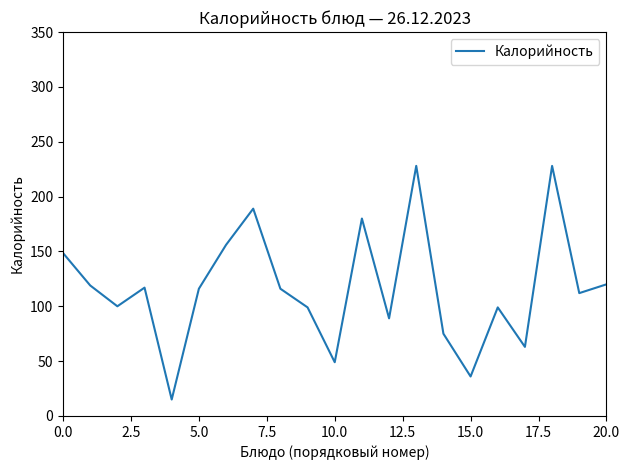

What is the difference between the maximum and minimum values?

213.0